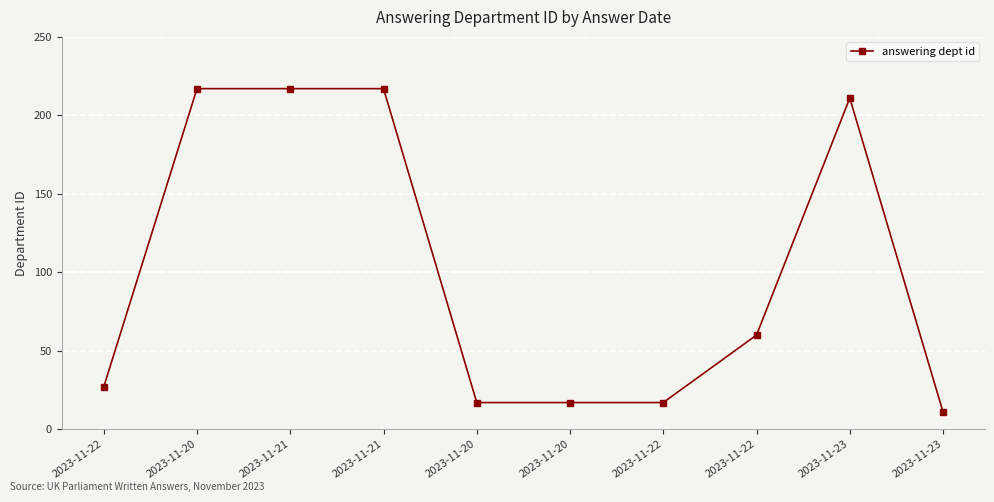

Where is the first local maximum?

2023-11-23